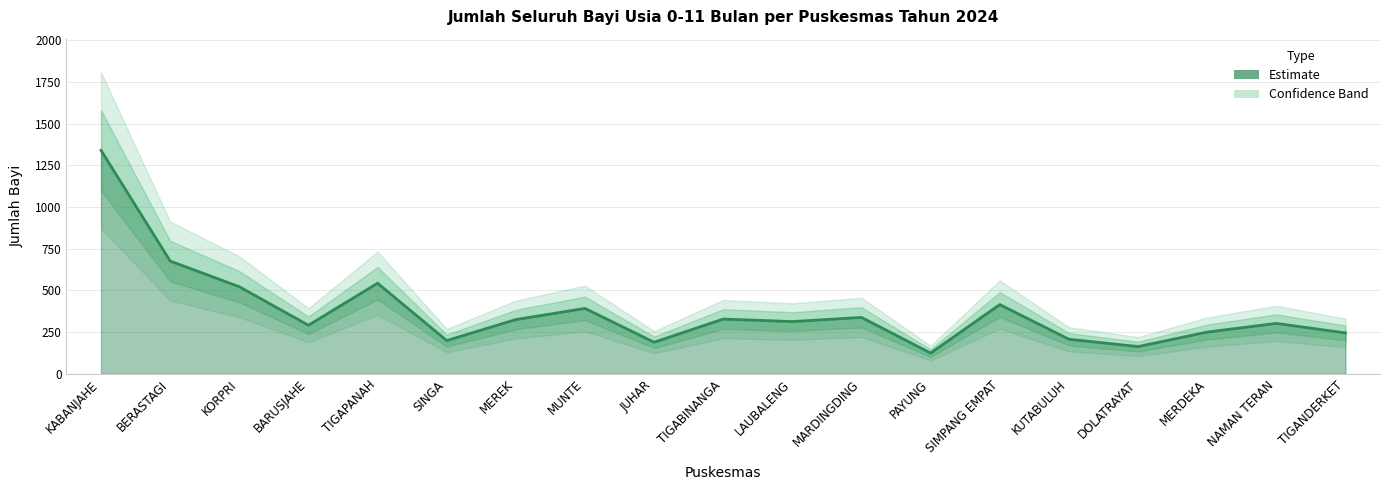

What is the label of the 11th point from the left?

LAUBALENG